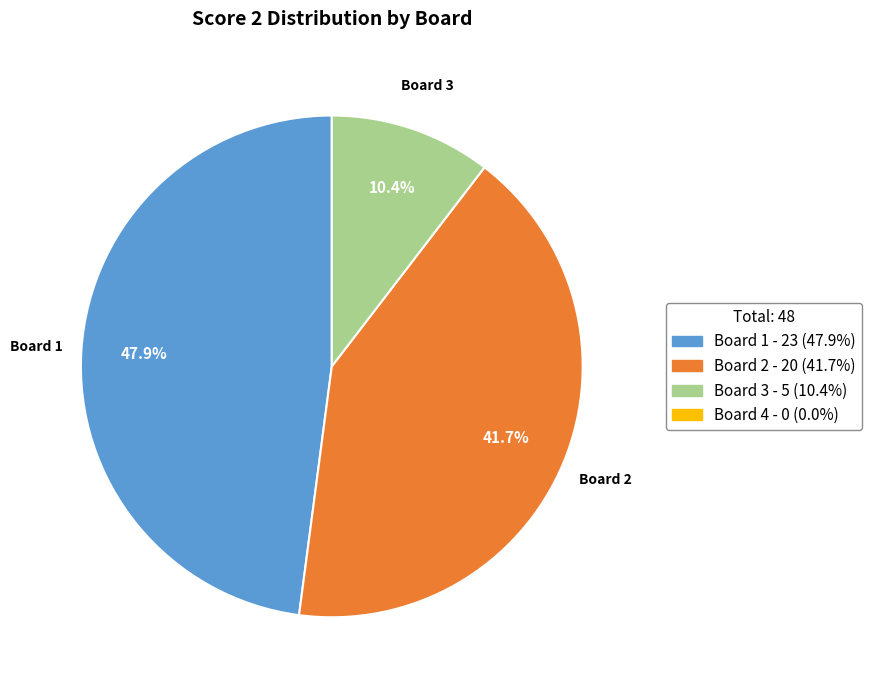

Is there any slice that represents more than half of the pie?

No